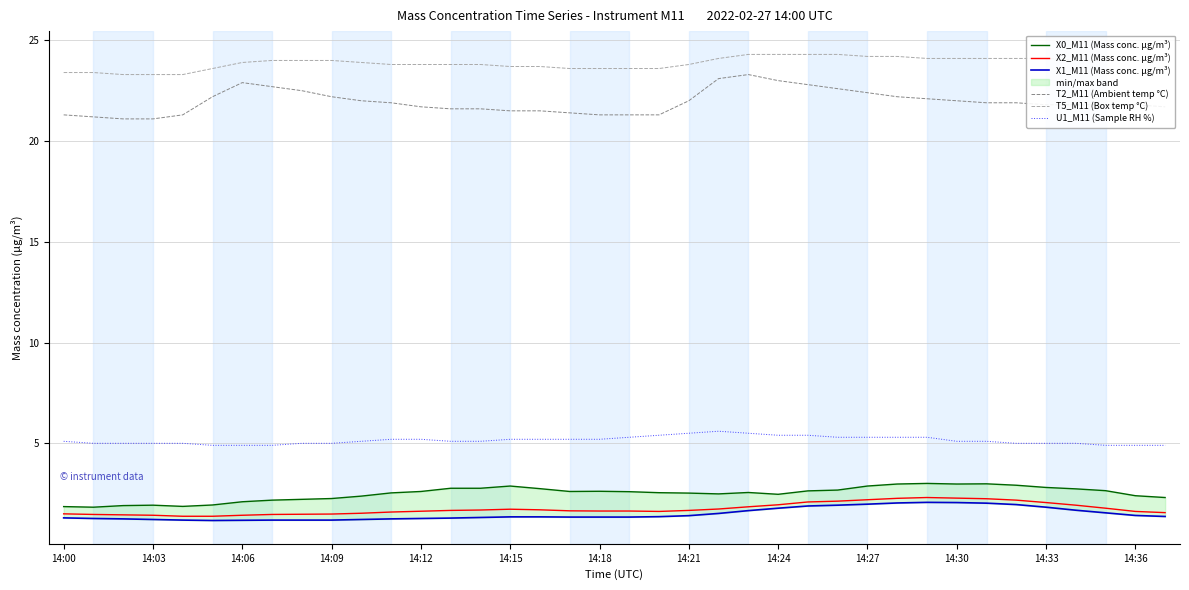

What is the greatest value displayed?

24.3